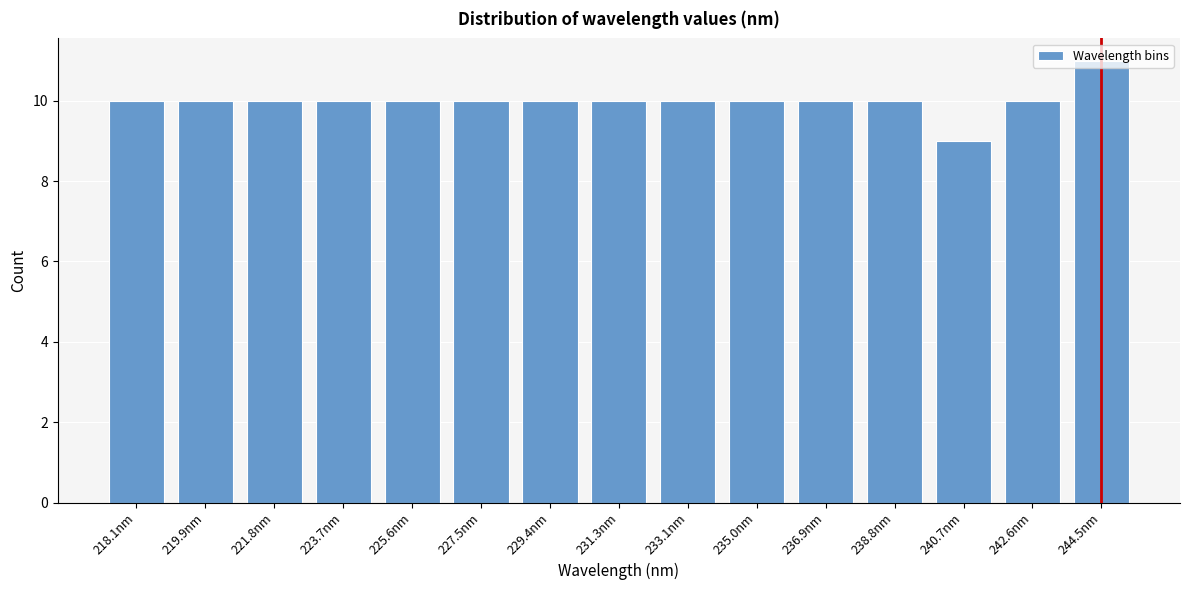

The chart shows a value of 10 at 219.9nm. True or false?

True